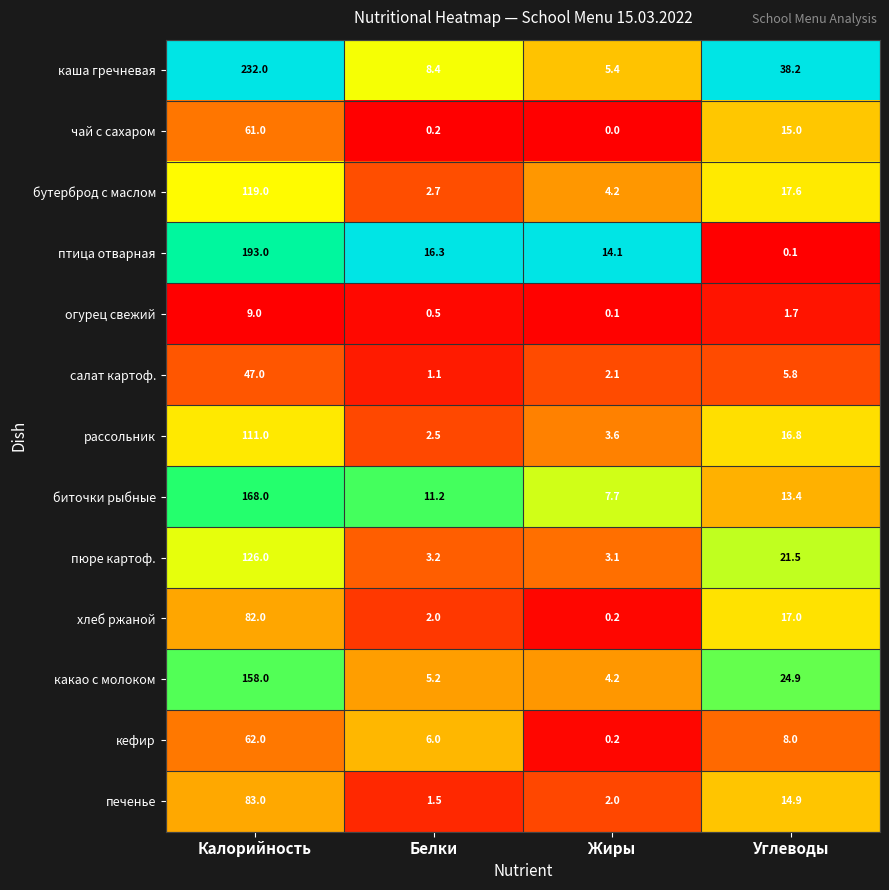

True or false: рассольник has a value of 1.7 at Жиры.

False